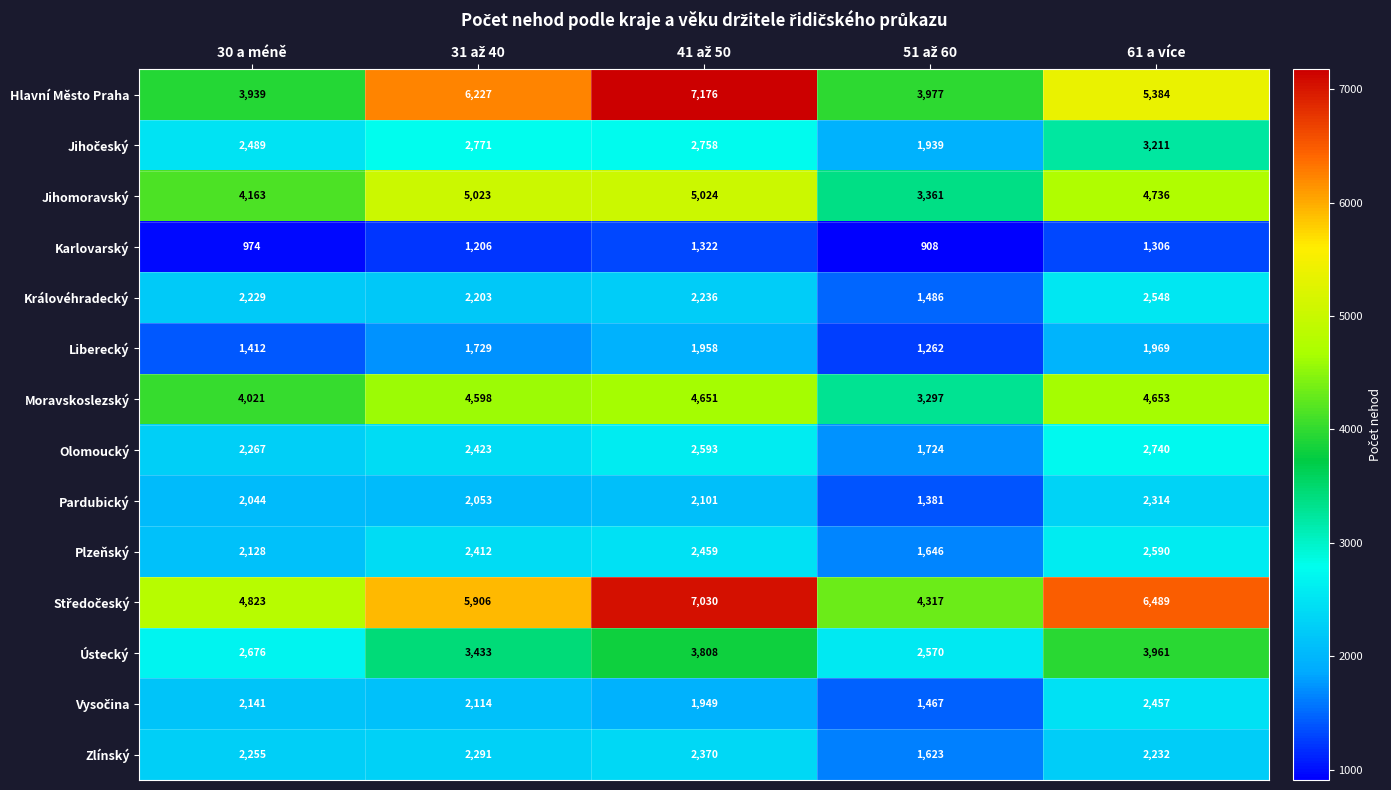

What is the sum of the Pardubický values at 30 a méně and 61 a více?

4358